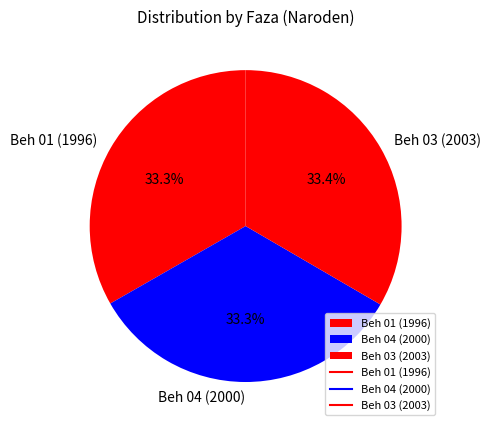

Is it true that Beh 01 is 99% of the pie?

False